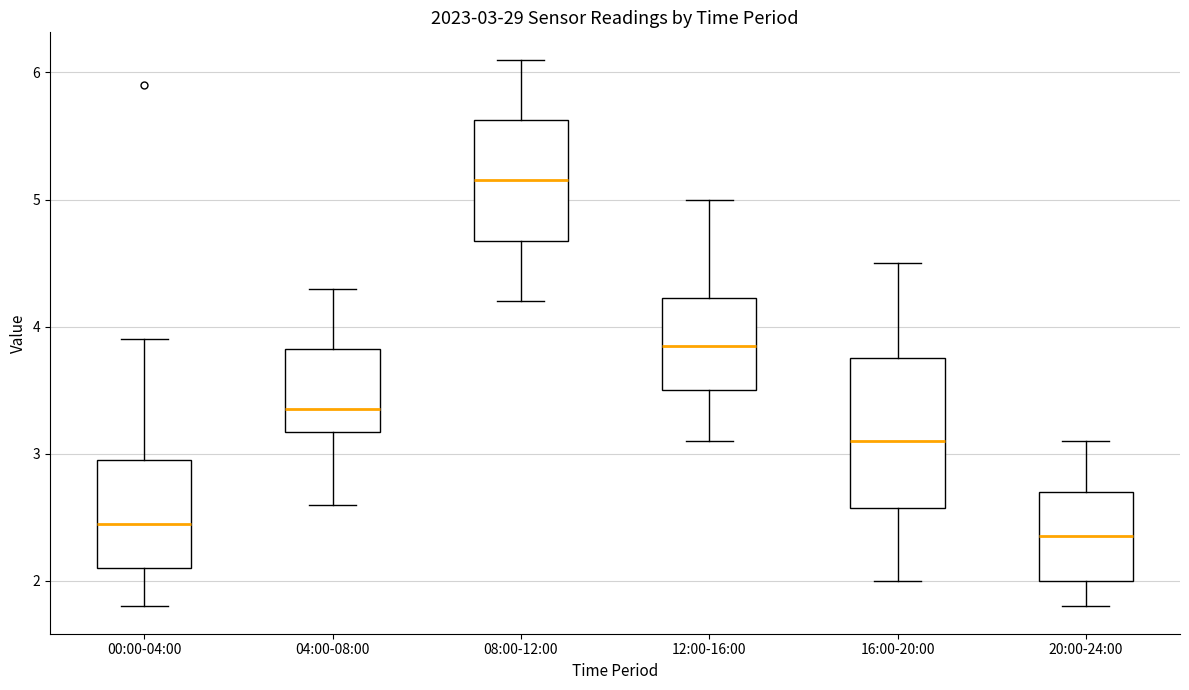

Which box has the lowest median line?

20:00-24:00